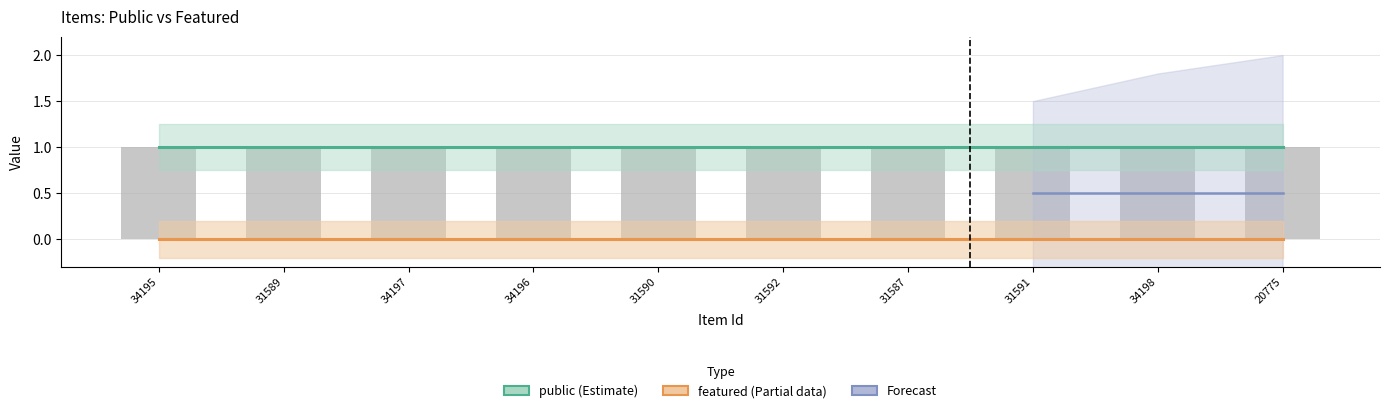

How many bars are there in each group?

2